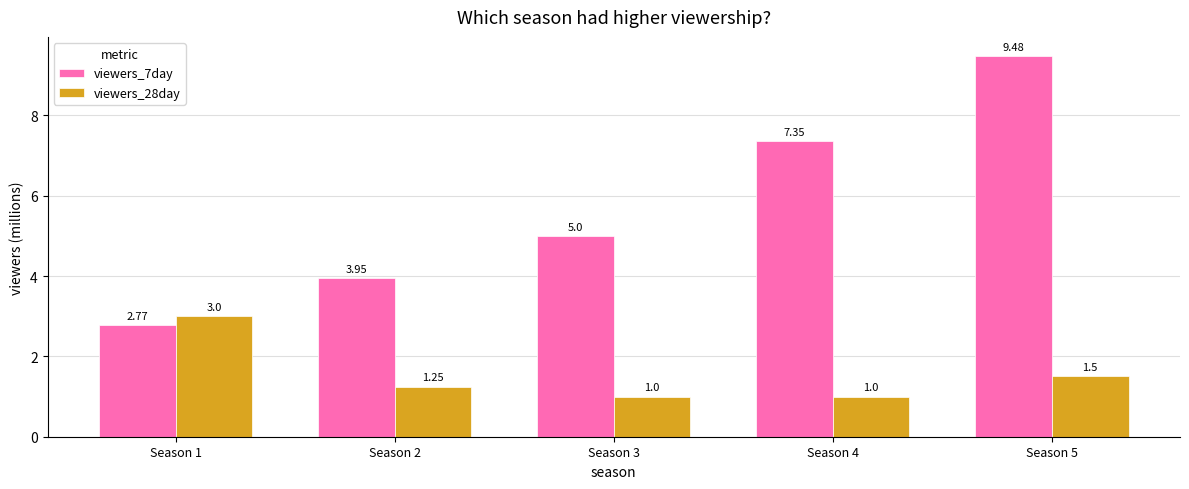

At how many categories does at least one series exceed 8?

1